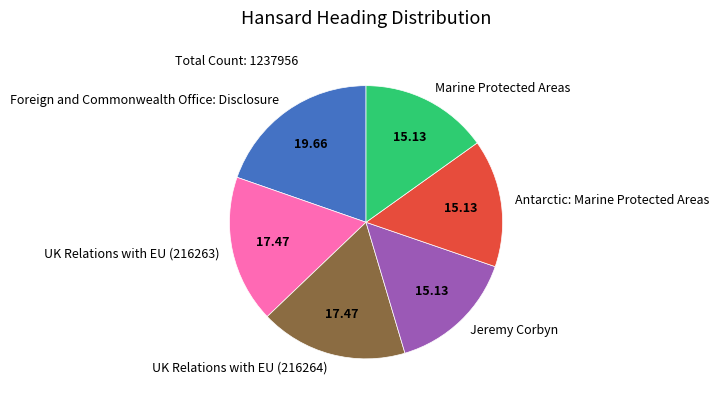

What is the largest slice in the pie chart?

Foreign and Commonwealth Office: Disclosure